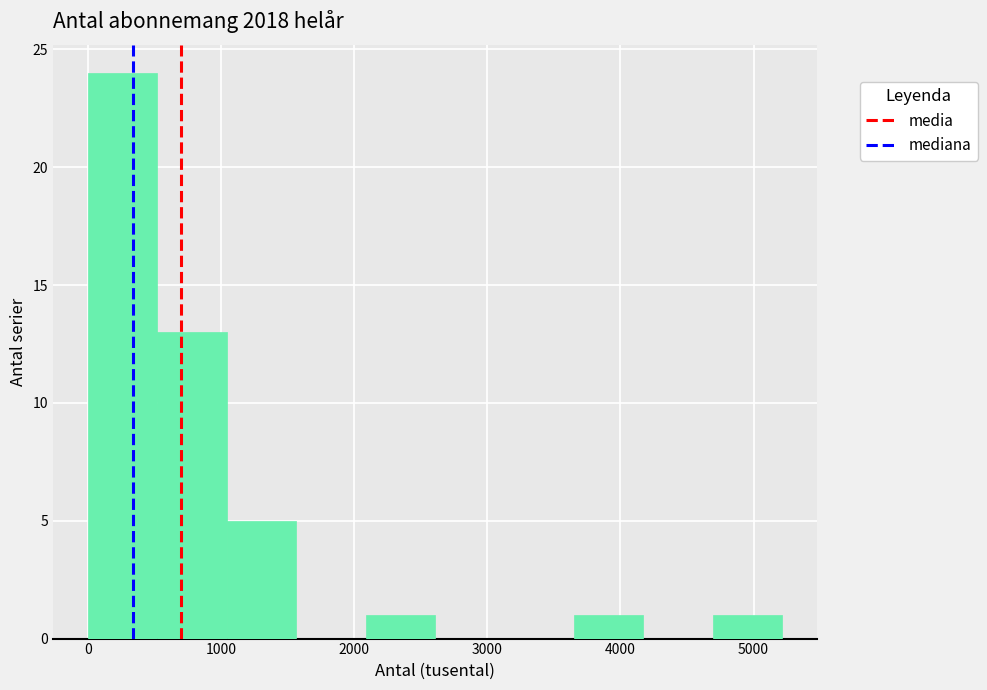

Reading left to right, transcribe this chart: for each bar, give the range it covers on the x-axis and its height. Neither the bar edges nor the heights are printed on the chart, so give them approximately, as read against the axes.

0 to 500: 24
500 to 1000: 13
1000 to 1600: 5
1600 to 2100: 0
2100 to 2600: 1
2600 to 3100: 0
3100 to 3700: 0
3700 to 4200: 1
4200 to 4700: 0
4700 to 5200: 1